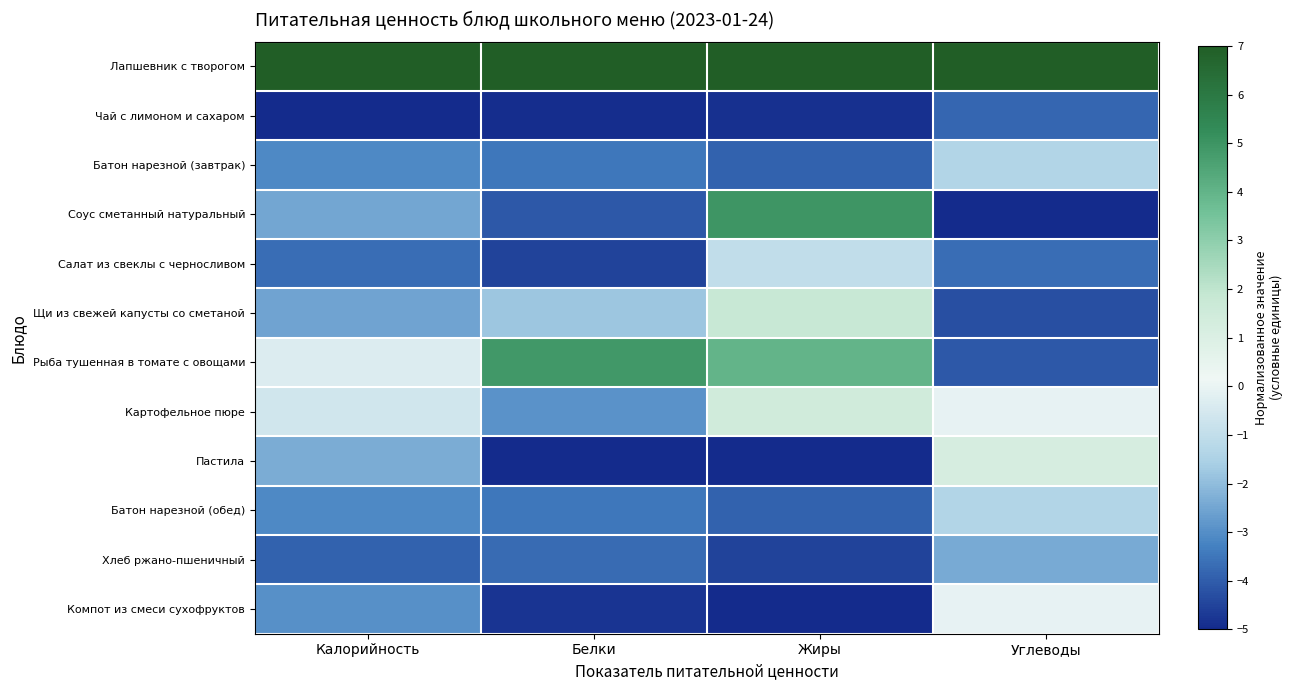

Which label corresponds to the smallest value in the chart?

Калорийность